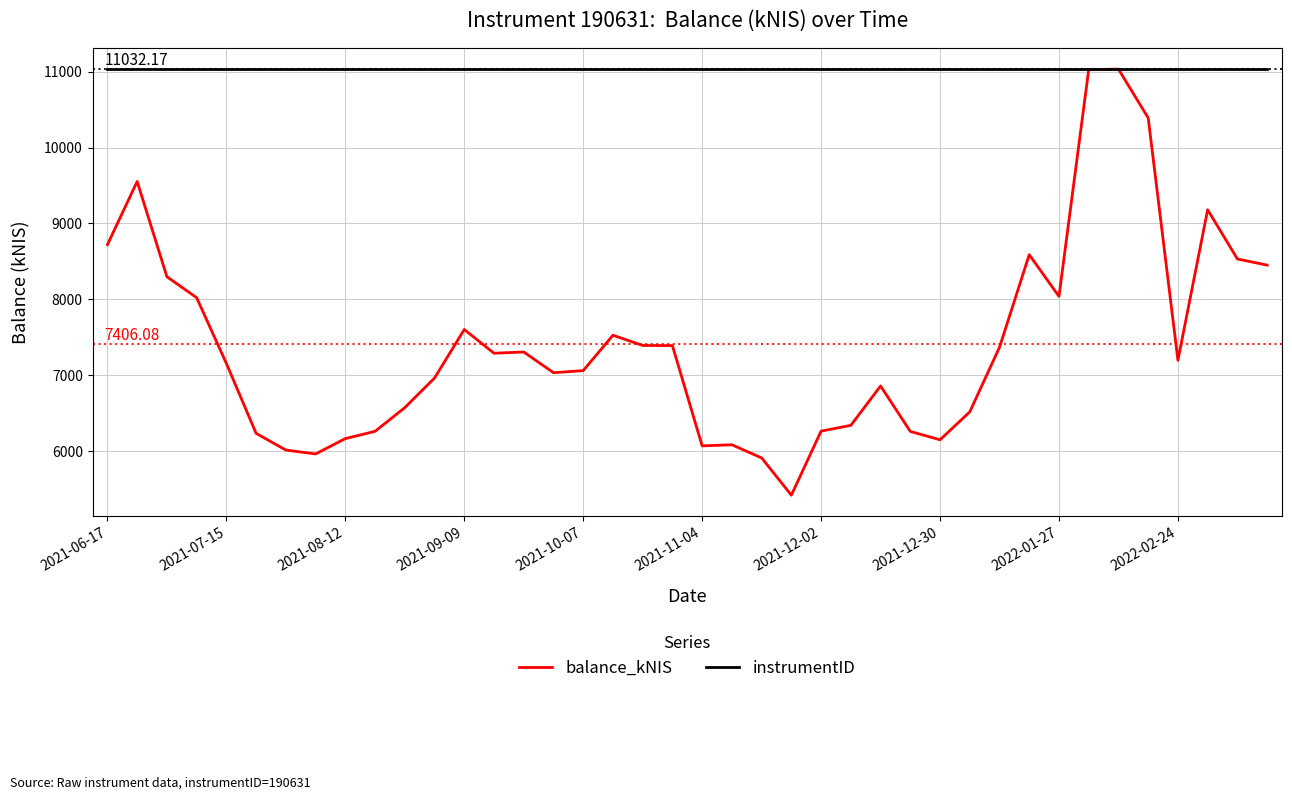

What is the average value of the instrumentID series?

11032.2